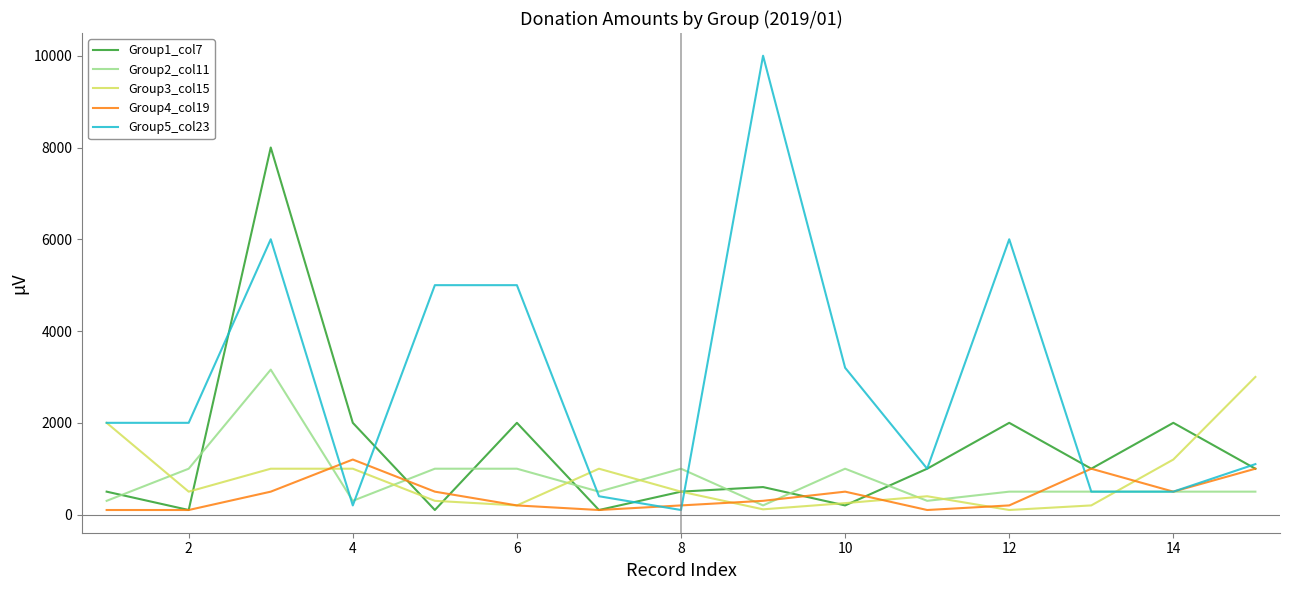

Which series has the largest total across all categories?

Group5_col23